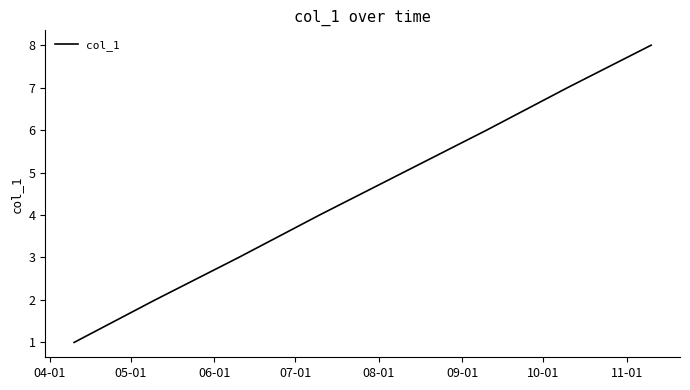

What is the difference between the second highest and minimum values?

6